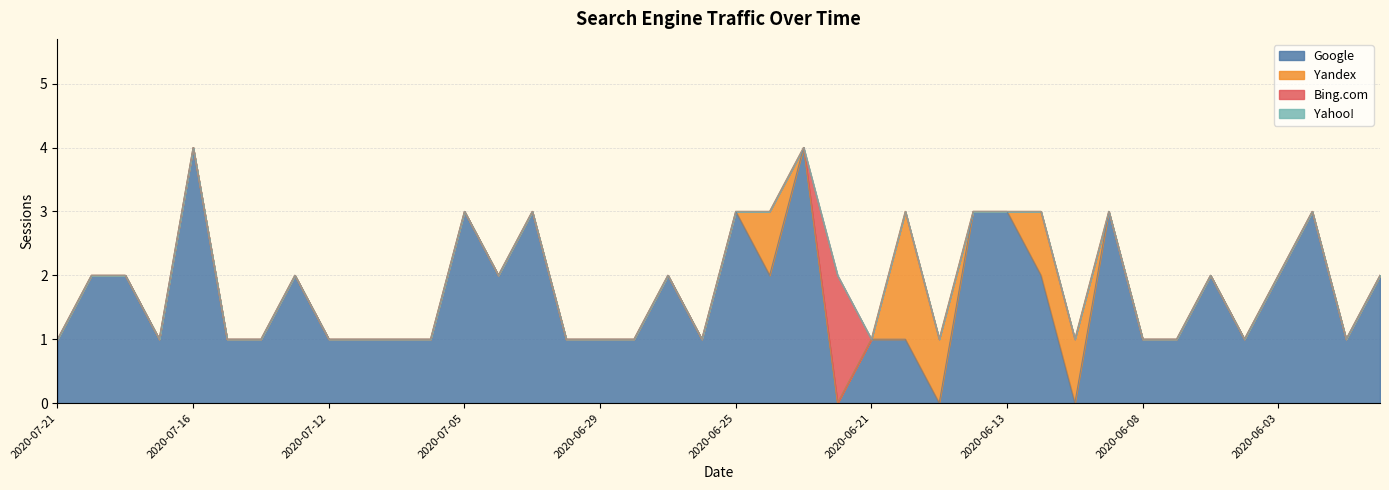

Where is the first local maximum for Bing.com?

2020-06-22